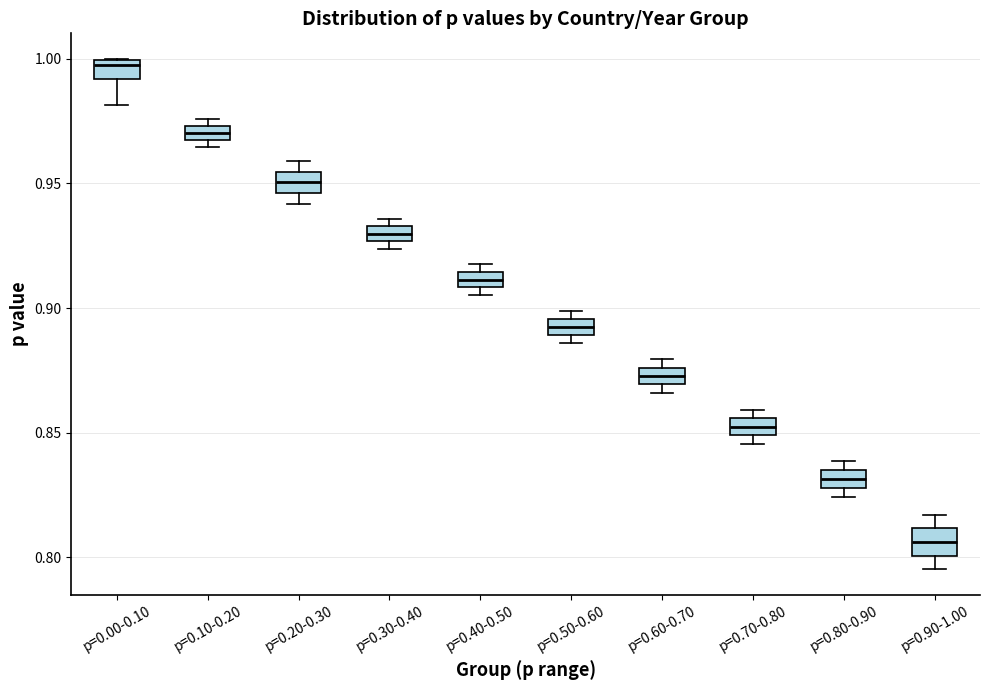

Where is the upper edge of the box for p=0.40-0.50 on the y-axis? The values are not printed on the chart, so give them approximately, as read against the axis.

0.915